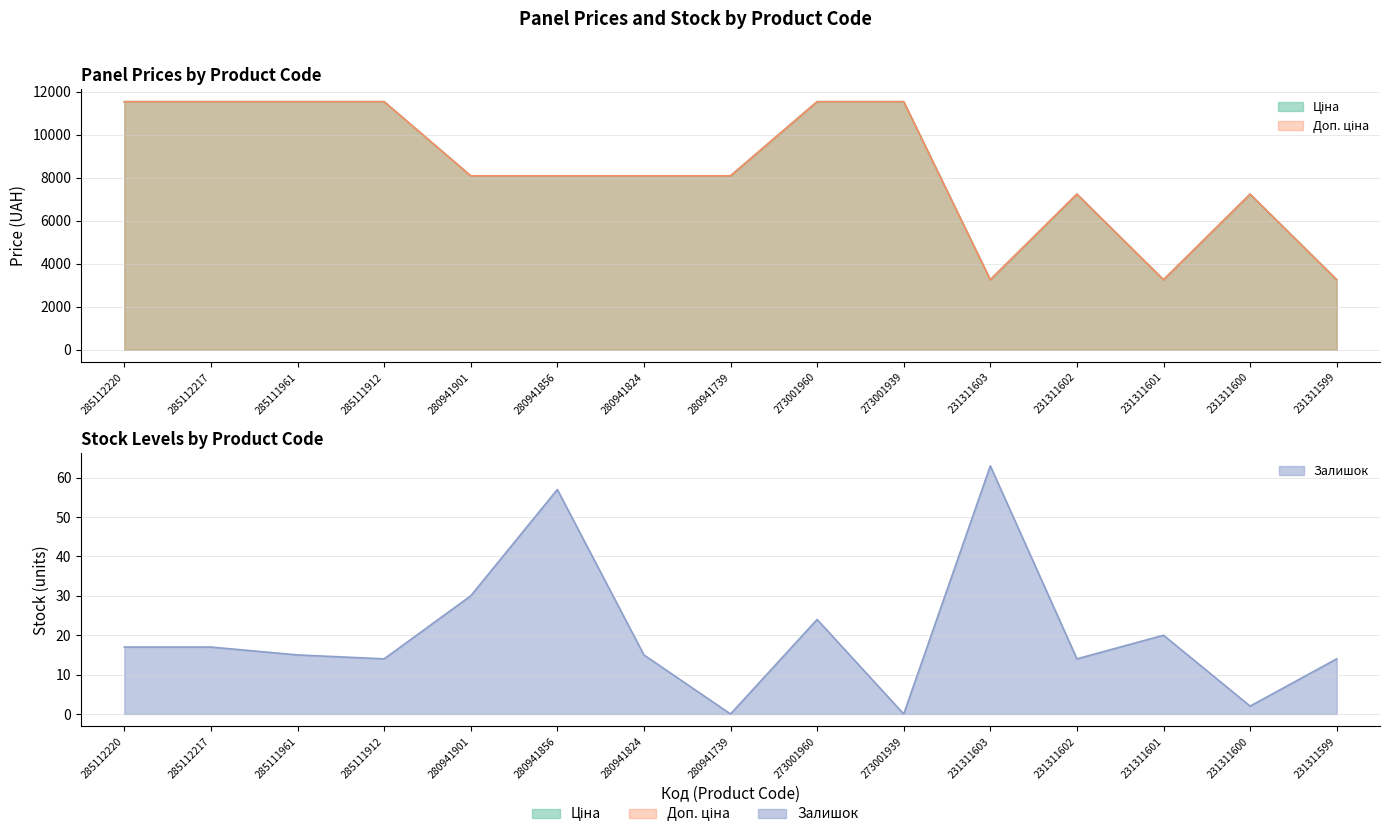

The value of Ціна at 285112220 is 11536.2. True or false?

True